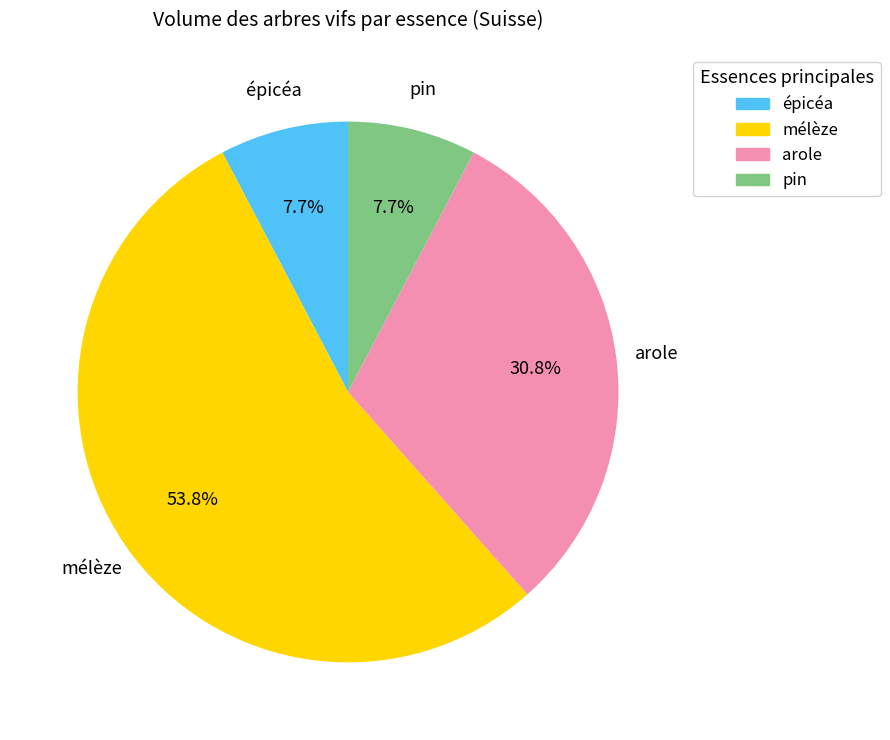

Does mélèze represent more than half of the total?

Yes